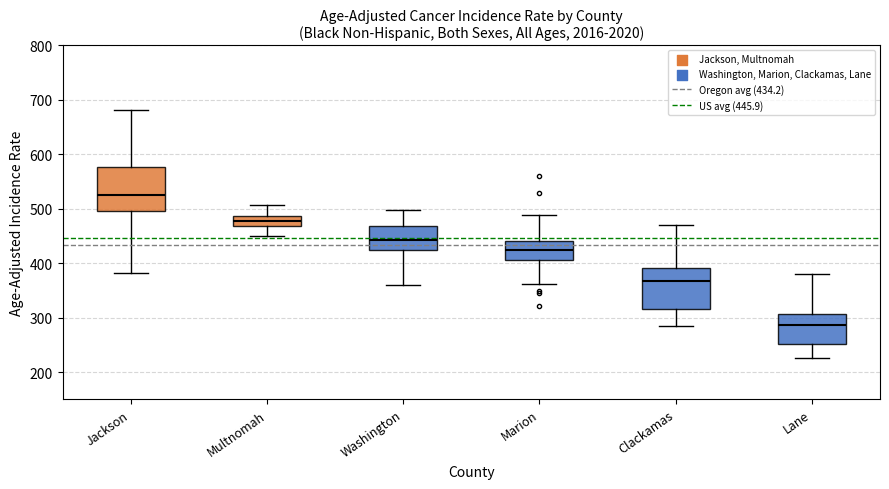

Reading left to right, transcribe this box plot: for each box, give where its median line is, the range the box spans, and where its two whiskers end, as read against the y-axis. The values are not printed on the chart, so give them approximately, as read against the axis.

Jackson: median 530, box 500 to 580, whiskers 380 to 680
Multnomah: median 480, box 470 to 490, whiskers 450 to 510
Washington: median 440, box 420 to 470, whiskers 360 to 500
Marion: median 420, box 400 to 440, whiskers 360 to 490
Clackamas: median 370, box 320 to 390, whiskers 280 to 470
Lane: median 290, box 250 to 310, whiskers 230 to 380